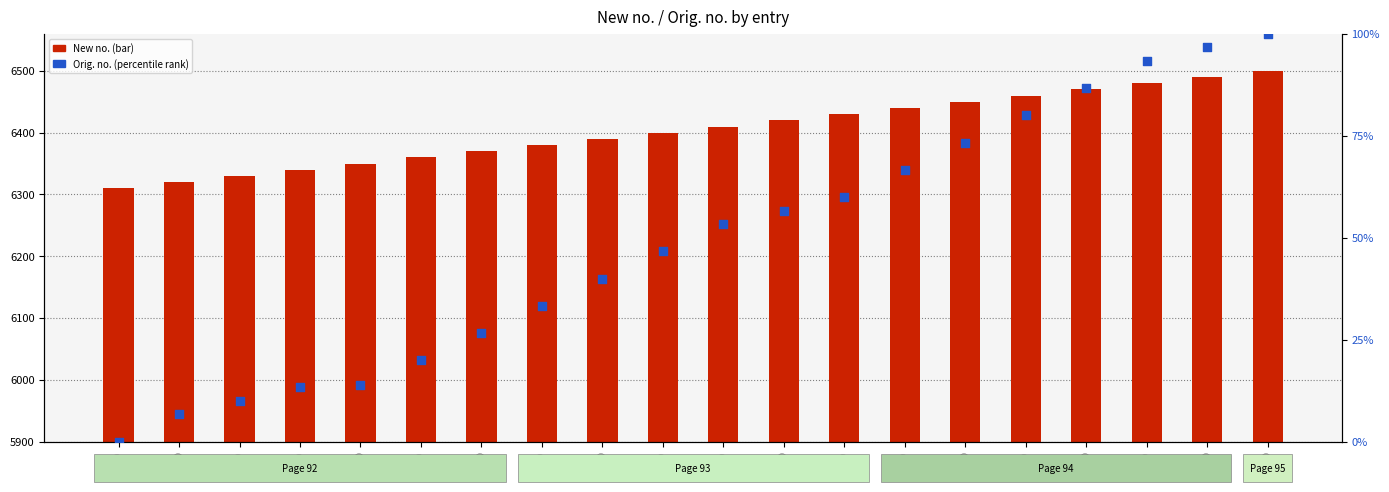

Which series has the widest spread of Y values?

New no.